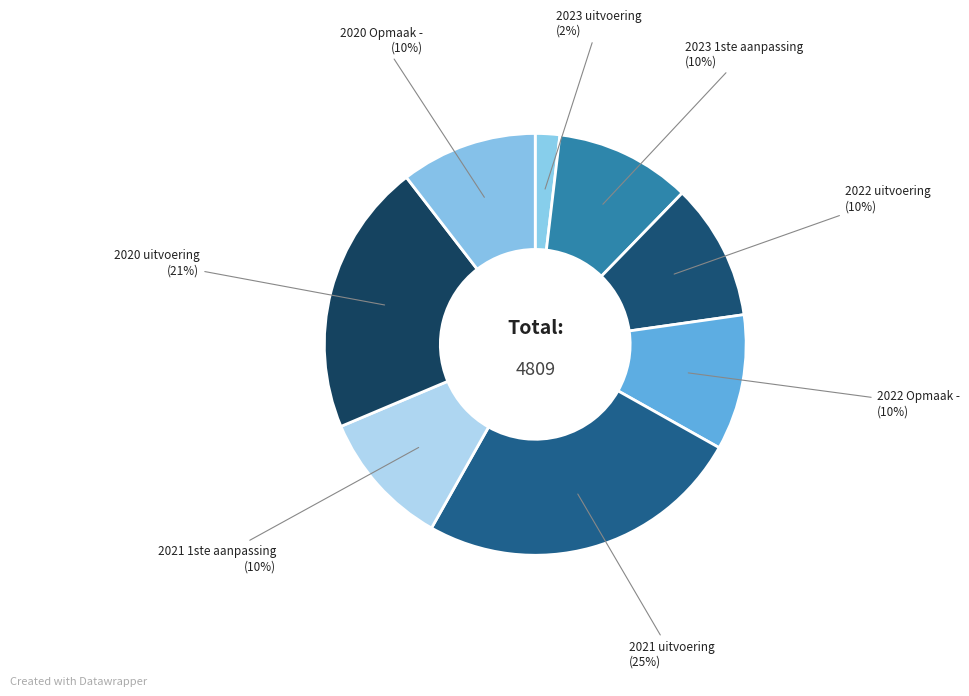

Does any single category account for the majority?

No